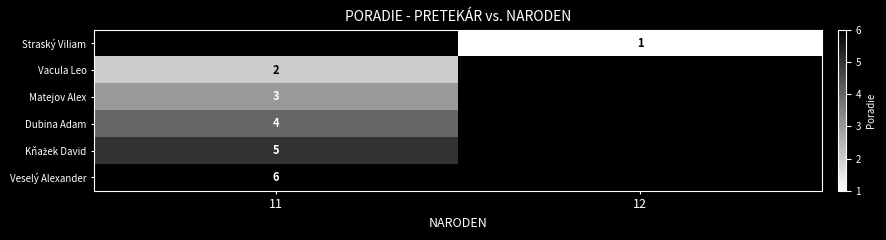

At which label does row_5 reach its peak?

11